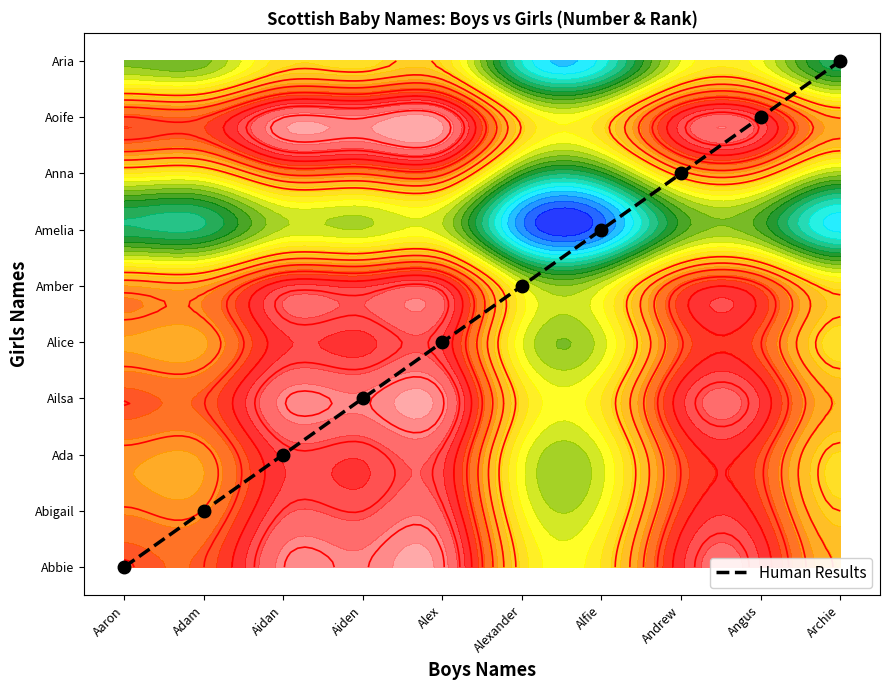

At which label is the value closest to 4?

Alex